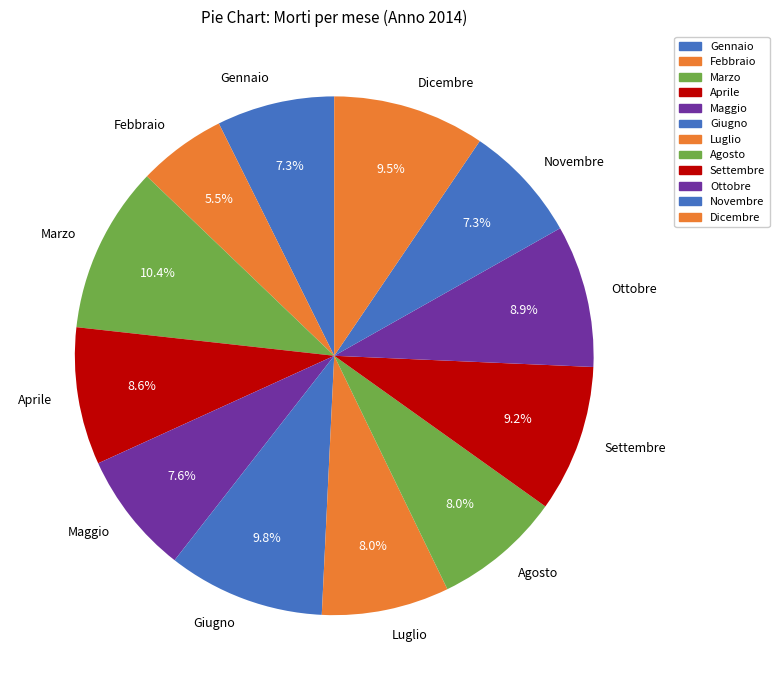

Which slice is the largest?

Marzo